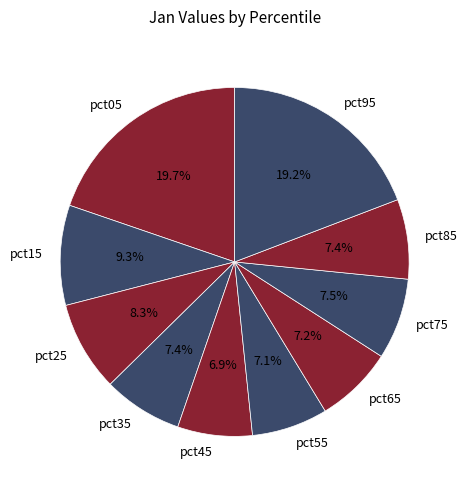

Do pct45 and pct05 together represent more than half of the pie?

No